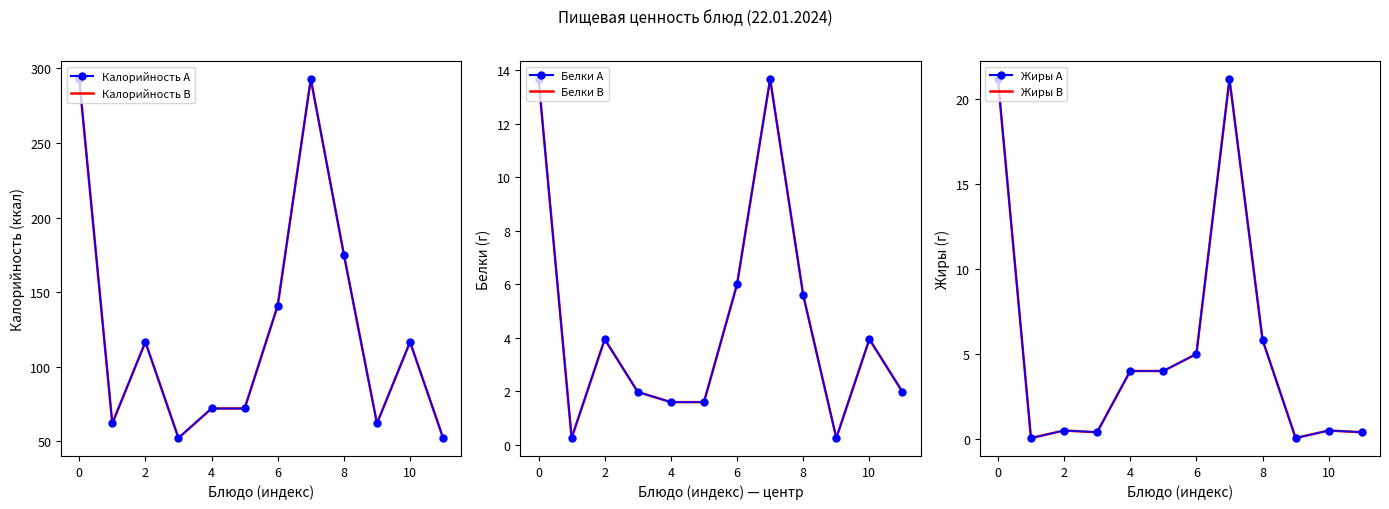

After their last crossing, which series has the higher values: Жиры (line1) or Белки (line1)?

Белки (line1)